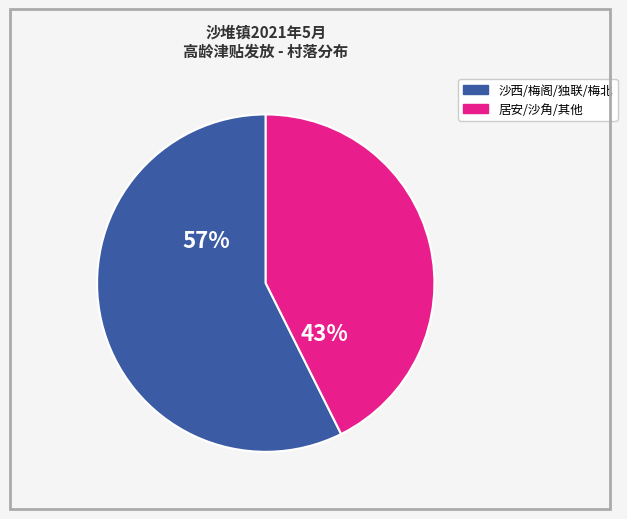

To the nearest percent, what is the average slice percentage?

50%